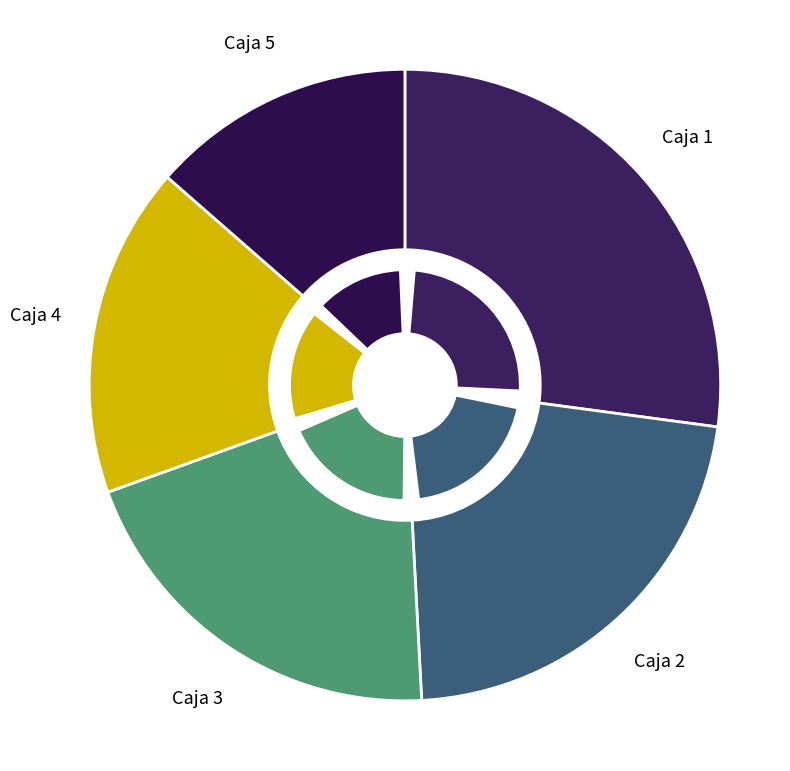

The Caja 2 slice represents 34% of the pie. True or false?

False